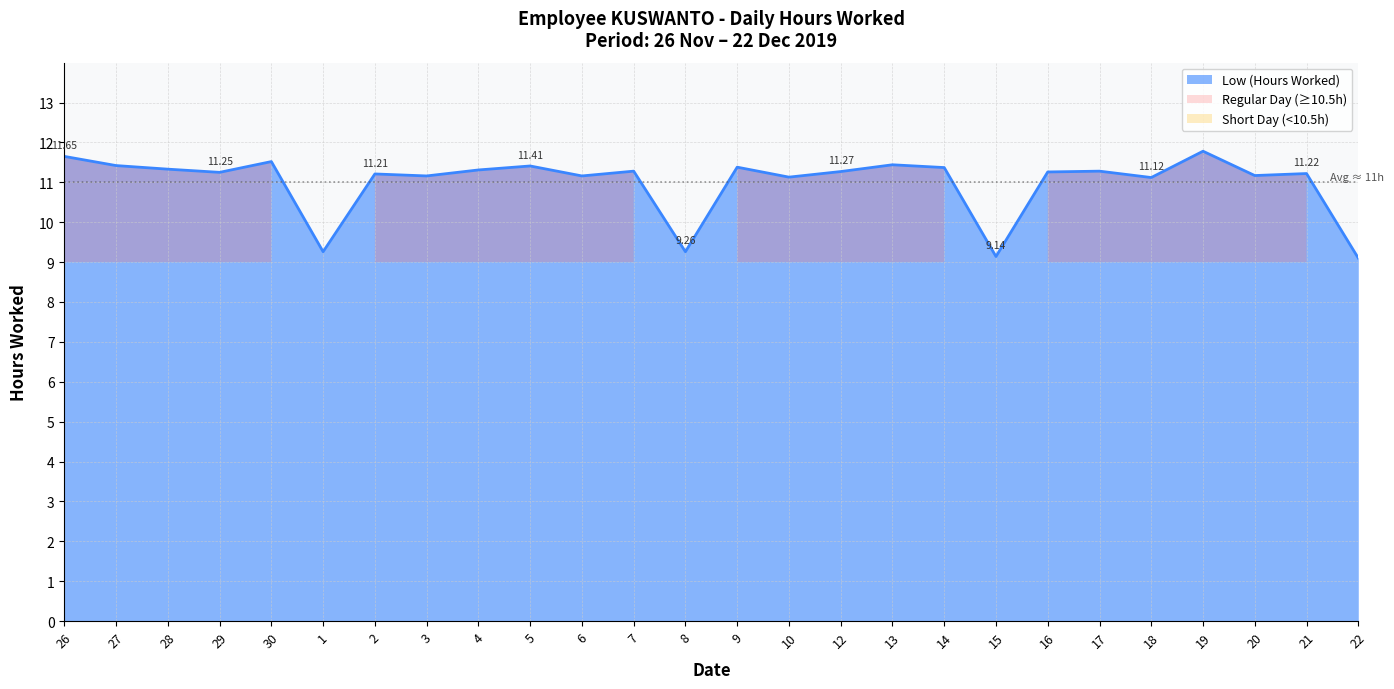

List the labels in order of value, largest first.

19, 26, 30, 13, 27, 5, 9, 14, 28, 4, 7, 17, 12, 16, 29, 21, 2, 20, 3, 6, 10, 18, 1, 8, 15, 22